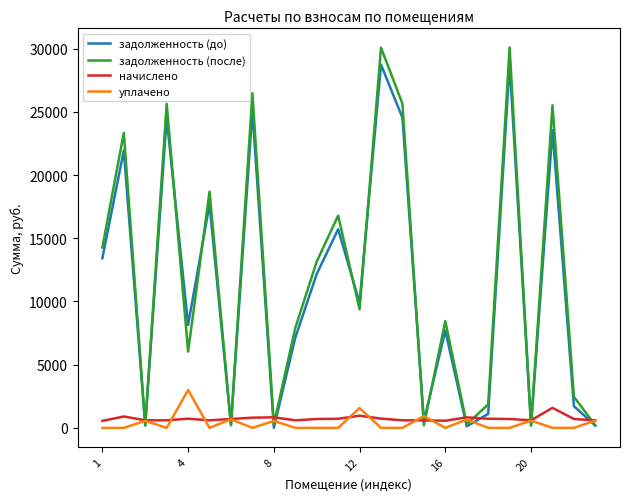

How many intersections are there between задолженность (после) and начислено?

13